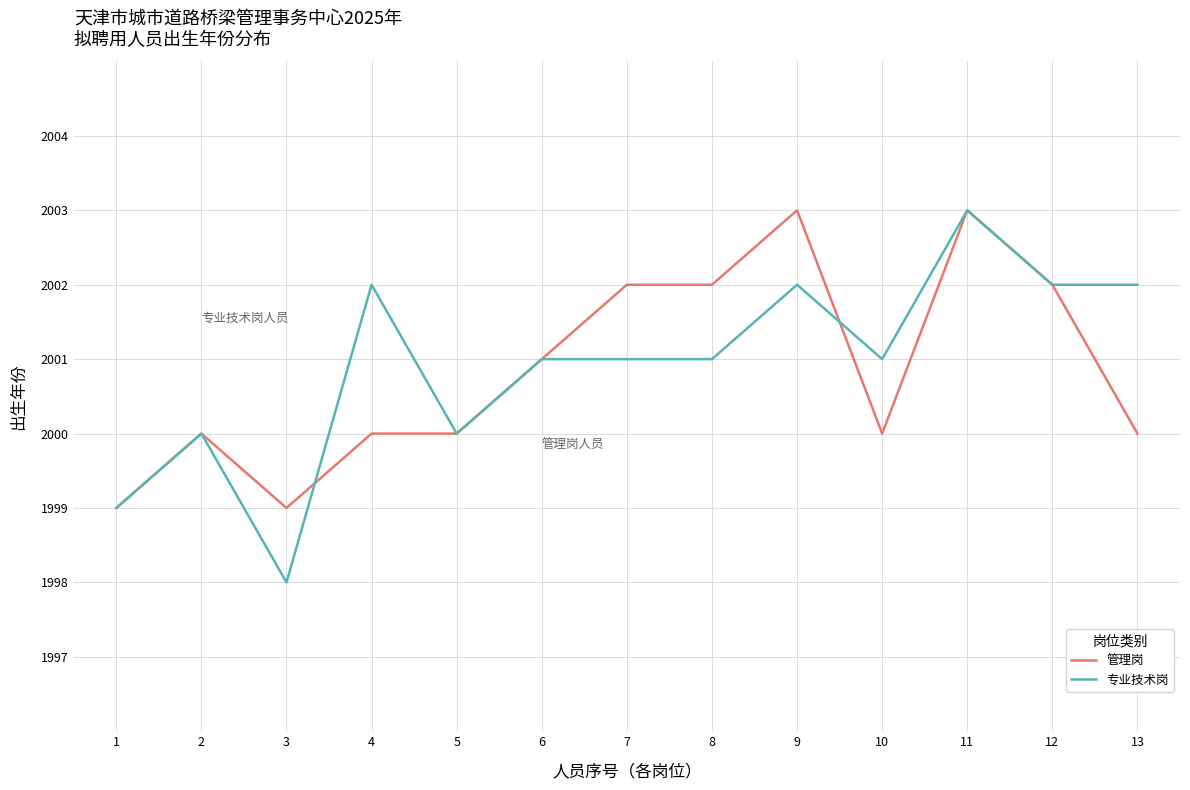

Reading left to right, transcribe all the data shown in this chart.

管理岗: 1999	2000	1999	2000	2000	2001	2002	2002	2003	2000	2003	2002	2000
专业技术岗: 1999	2000	1998	2002	2000	2001	2001	2001	2002	2001	2003	2002	2002